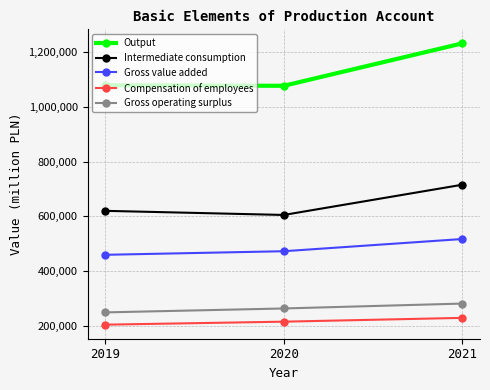

Count the number of categories in the chart.

3